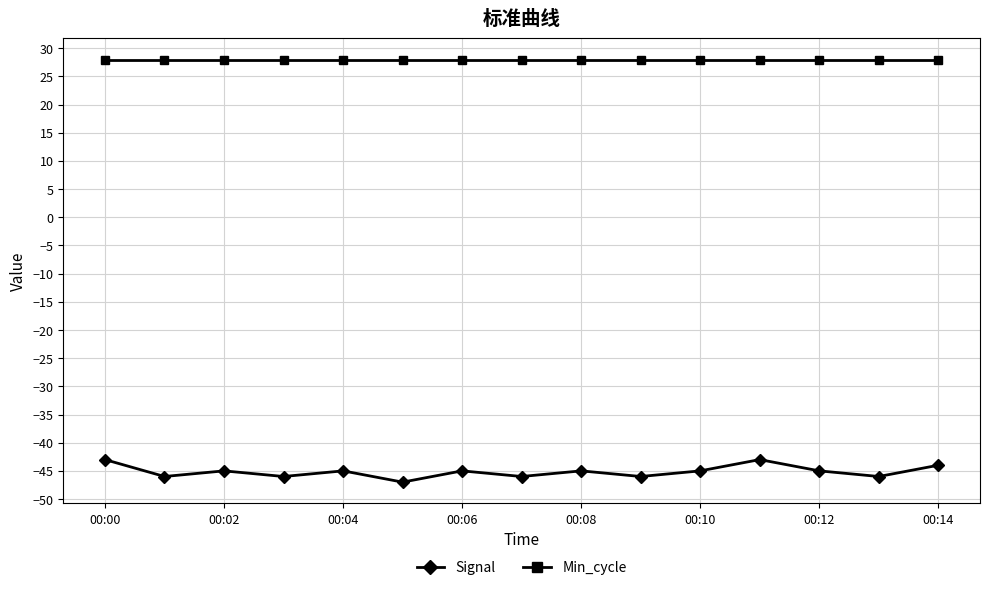

What is the sum of all Min_cycle values?

420